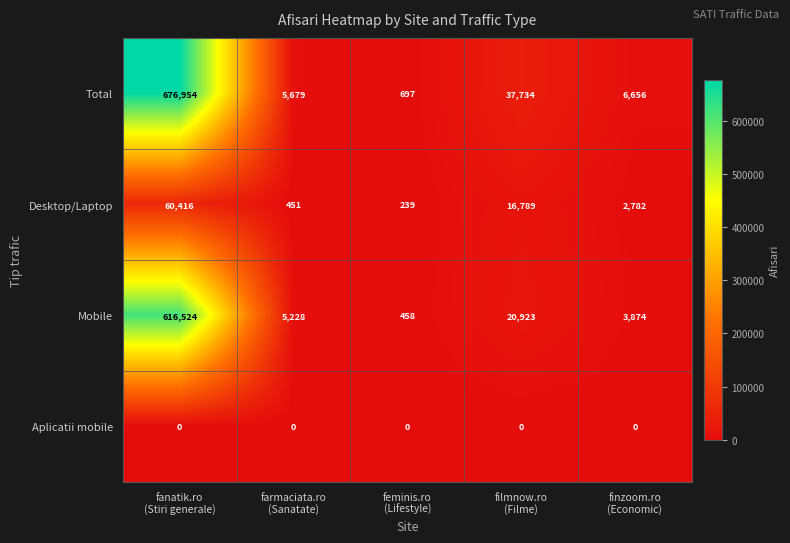

How many distinct data groups are displayed?

4